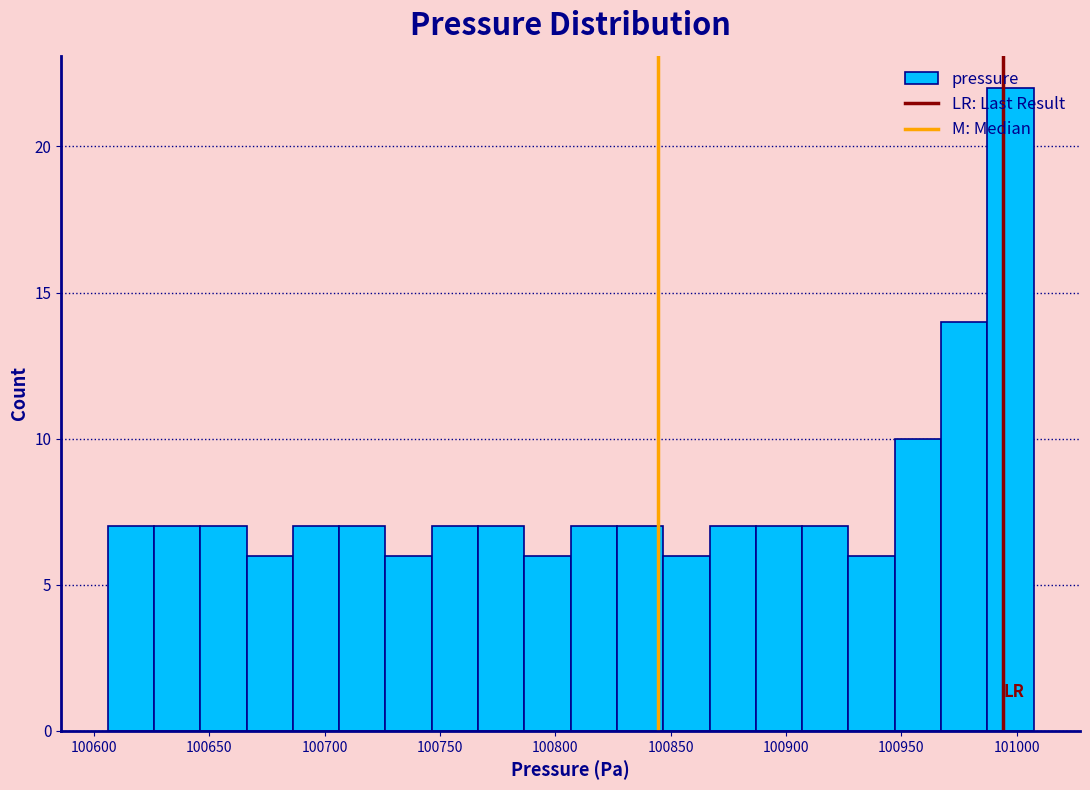

What is the height of the bar covering 100605 to 100625 on the x-axis? Neither the bar edges nor the heights are printed on the chart, so give them approximately, as read against the axes.

7